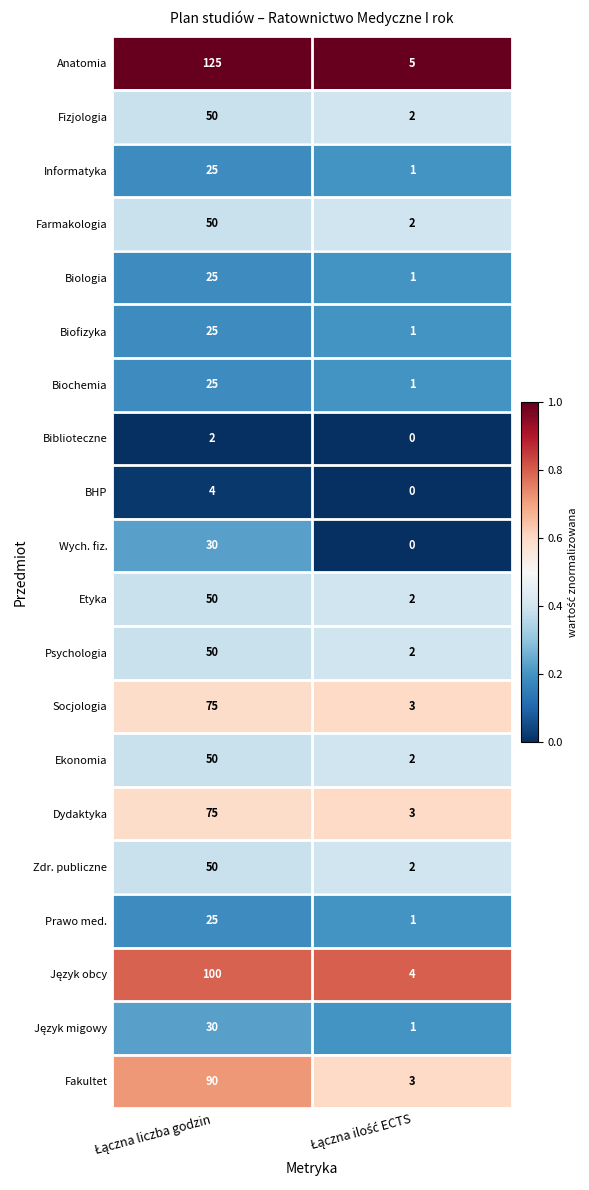

What is the average value of the Dydaktyka series?

39